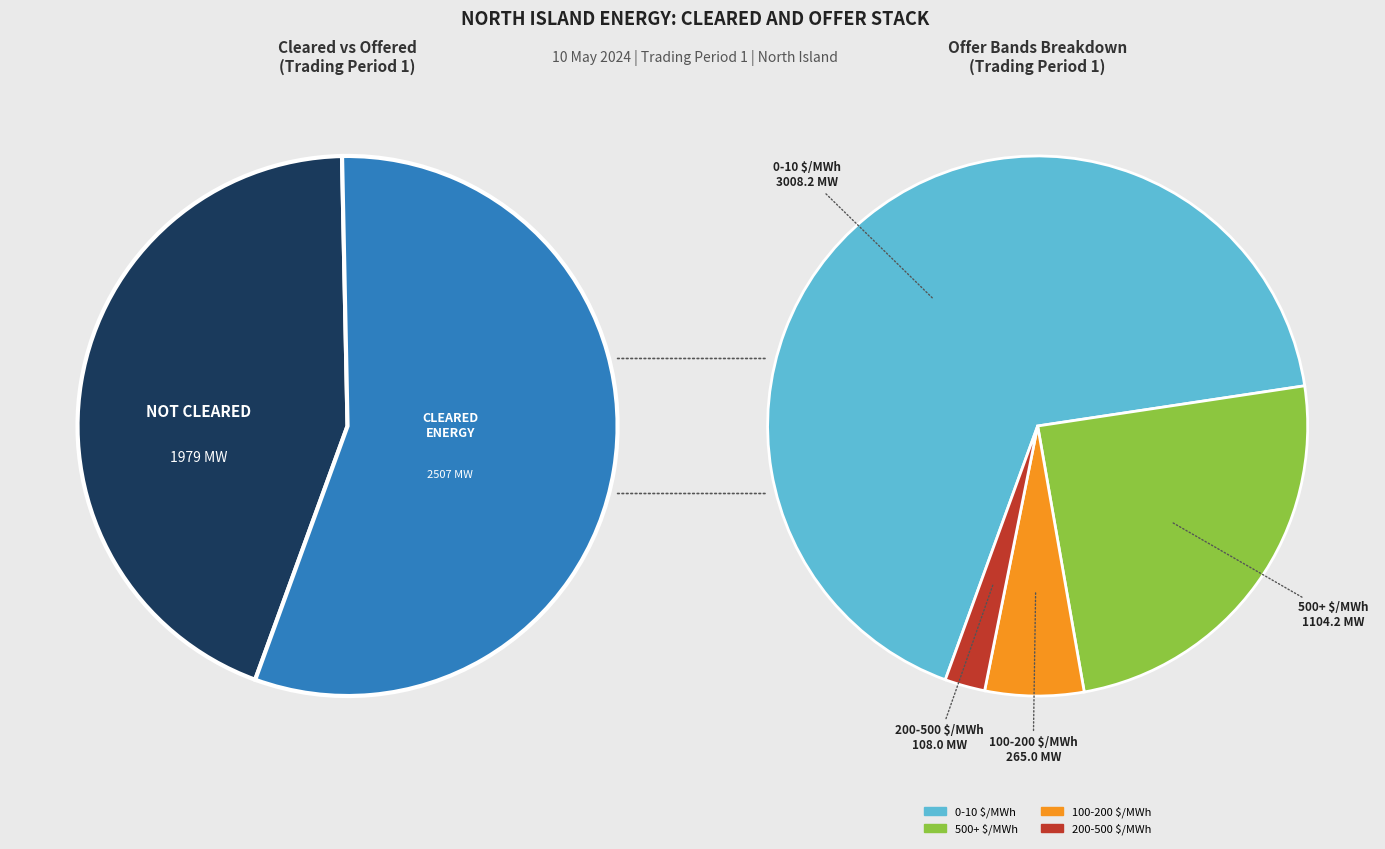

To the nearest percent, what is the average slice percentage?

17%